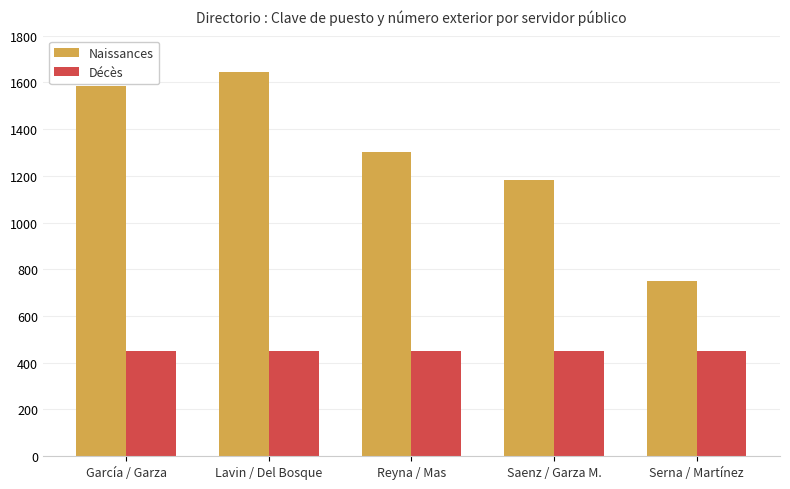

What is the difference between the Naissances values at García / Garza and Saenz / Garza M.?

404